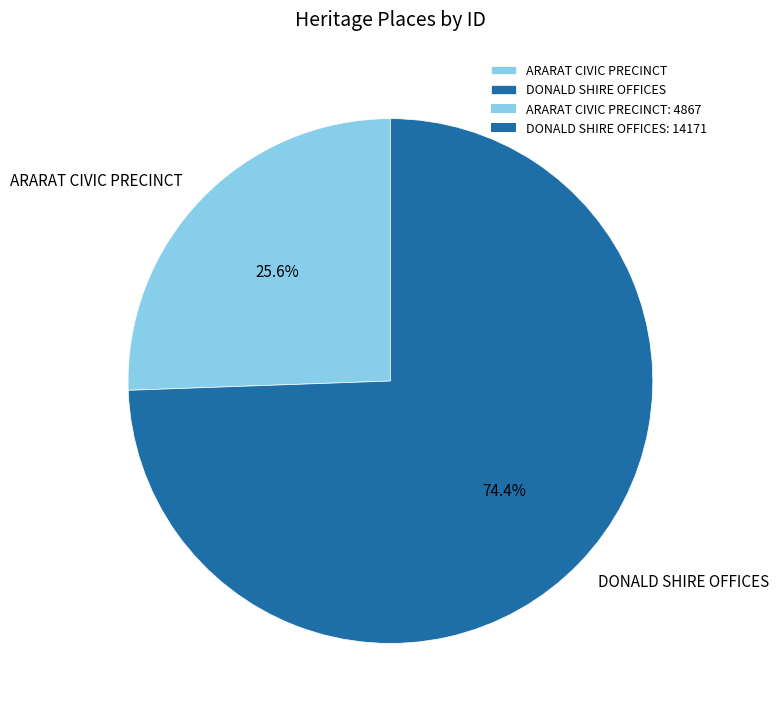

To the nearest percent, what portion does DONALD SHIRE OFFICES represent?

74%